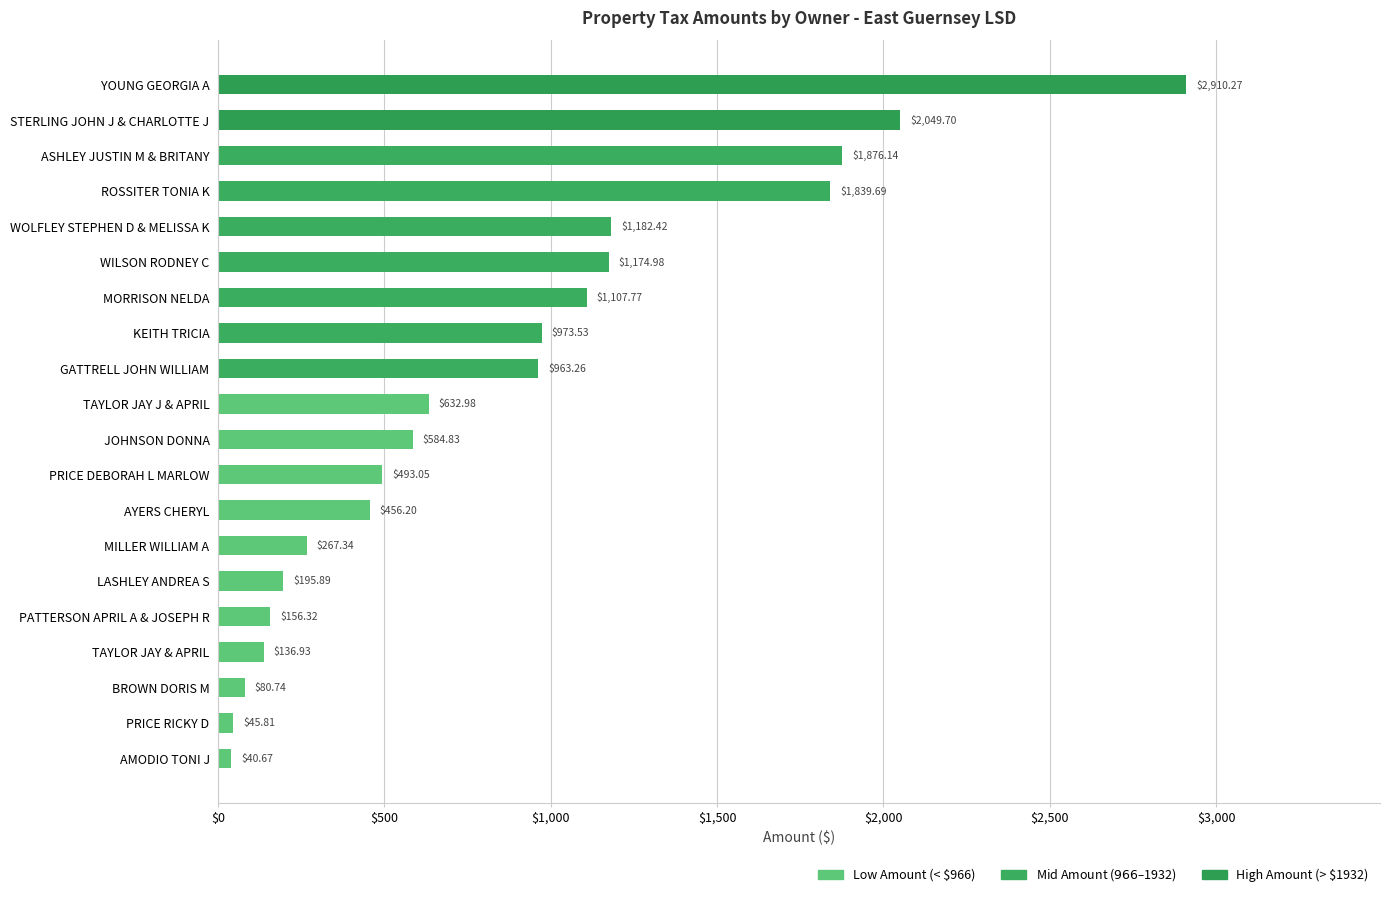

At which label is the value closest to 1475?

WOLFLEY STEPHEN D & MELISSA K